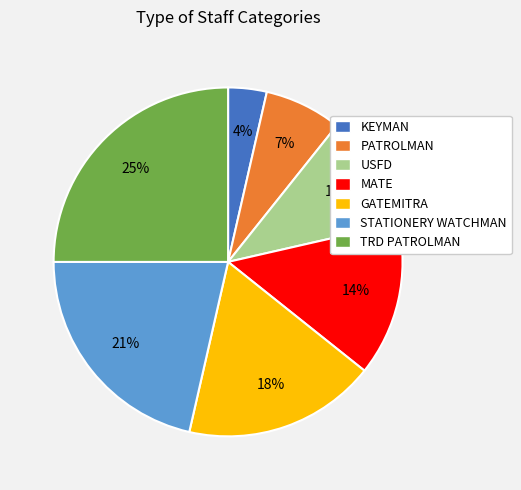

Does USFD account for over 50% of the chart?

No